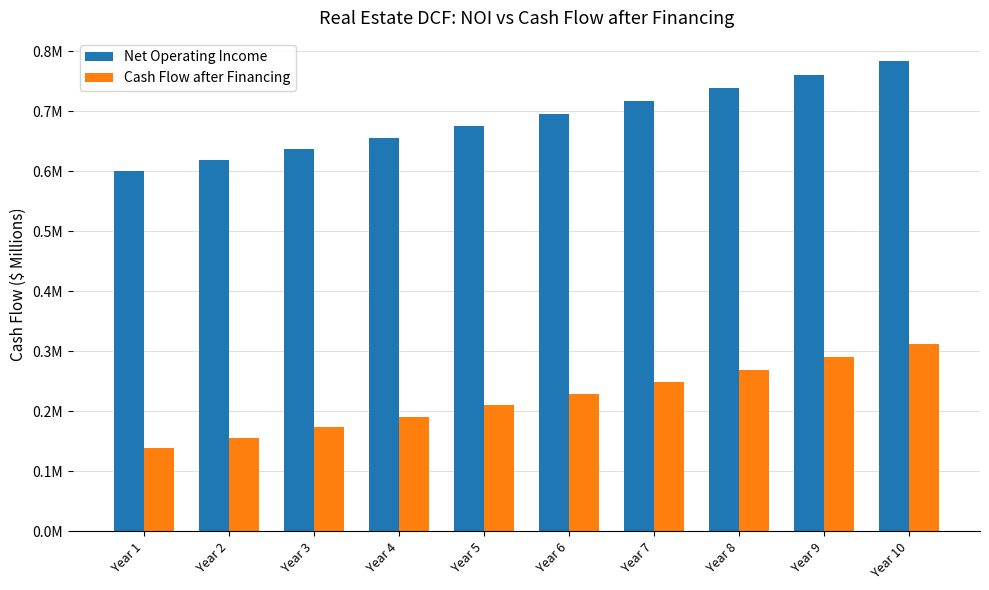

Rank the categories by Cash Flow after Financing value from lowest to highest.

Year 1, Year 2, Year 3, Year 4, Year 5, Year 6, Year 7, Year 8, Year 9, Year 10